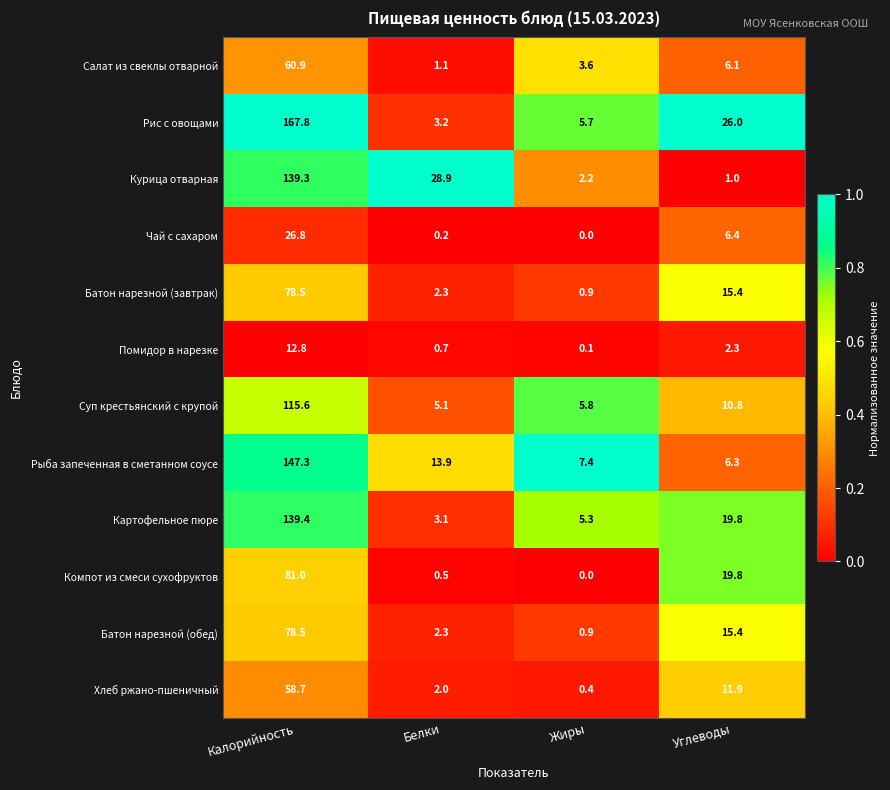

Which label corresponds to the largest value in the chart?

Калорийность